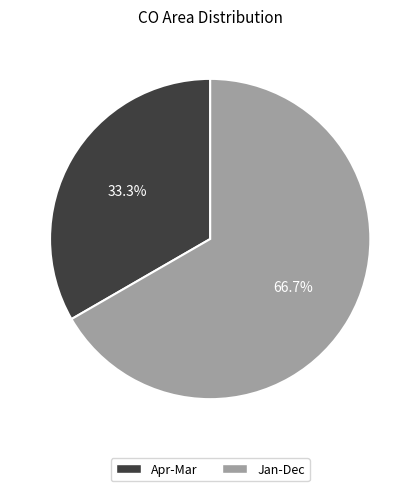

Rank the categories by value from lowest to highest.

Apr-Mar, Jan-Dec